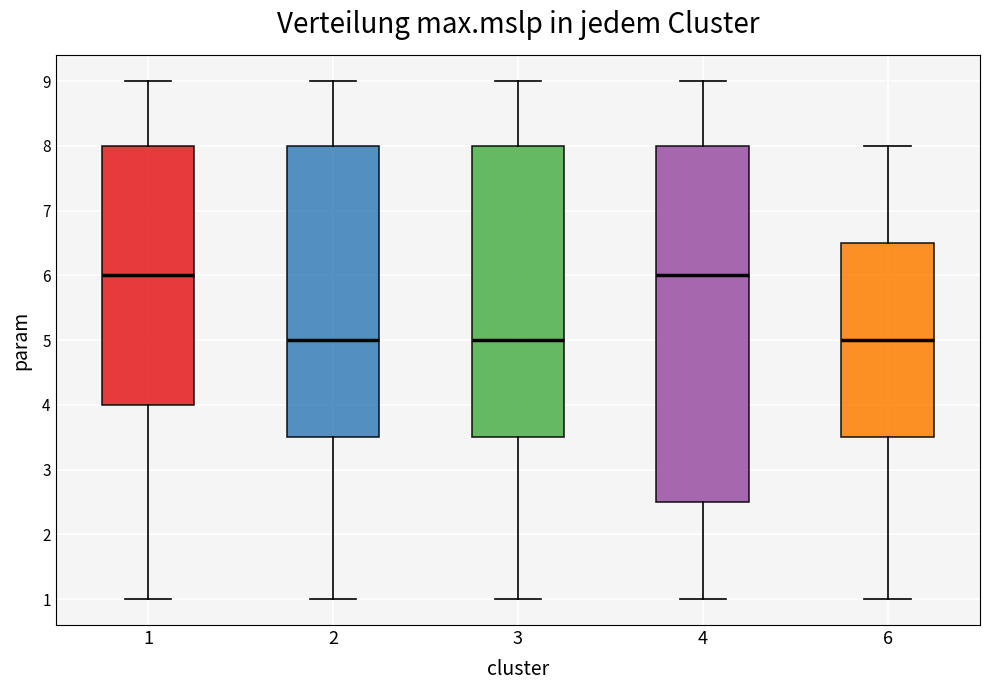

Reading left to right, transcribe this box plot: for each box, give where its median line is, the range the box spans, and where its two whiskers end, as read against the y-axis. The values are not printed on the chart, so give them approximately, as read against the axis.

1: median 6.0, box 4.0 to 8.0, whiskers 1.0 to 9.0
2: median 5.0, box 3.5 to 8.0, whiskers 1.0 to 9.0
3: median 5.0, box 3.5 to 8.0, whiskers 1.0 to 9.0
4: median 6.0, box 2.5 to 8.0, whiskers 1.0 to 9.0
6: median 5.0, box 3.5 to 6.5, whiskers 1.0 to 8.0